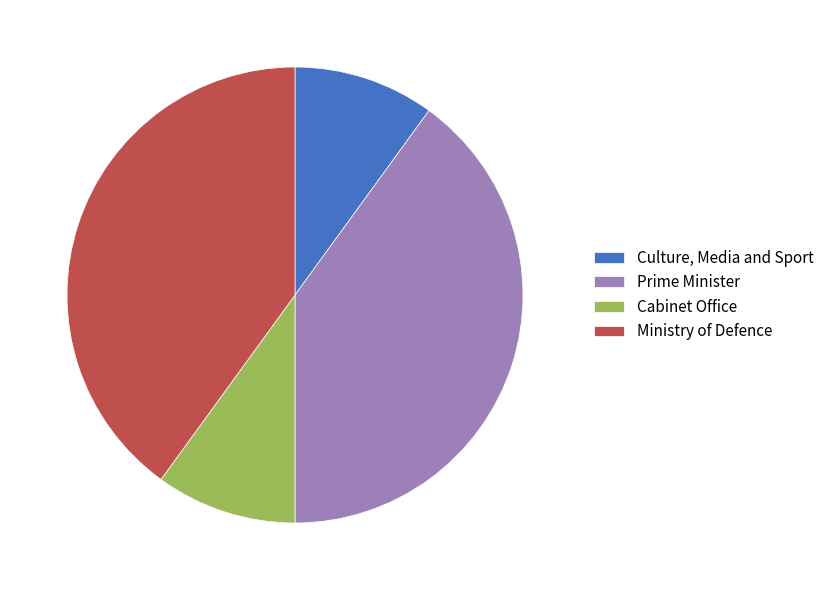

Does any single category account for the majority?

No